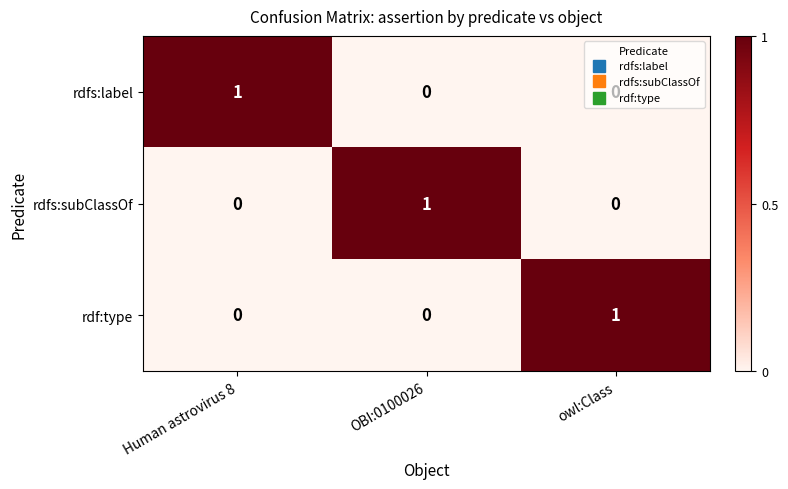

How many distinct data groups are displayed?

3